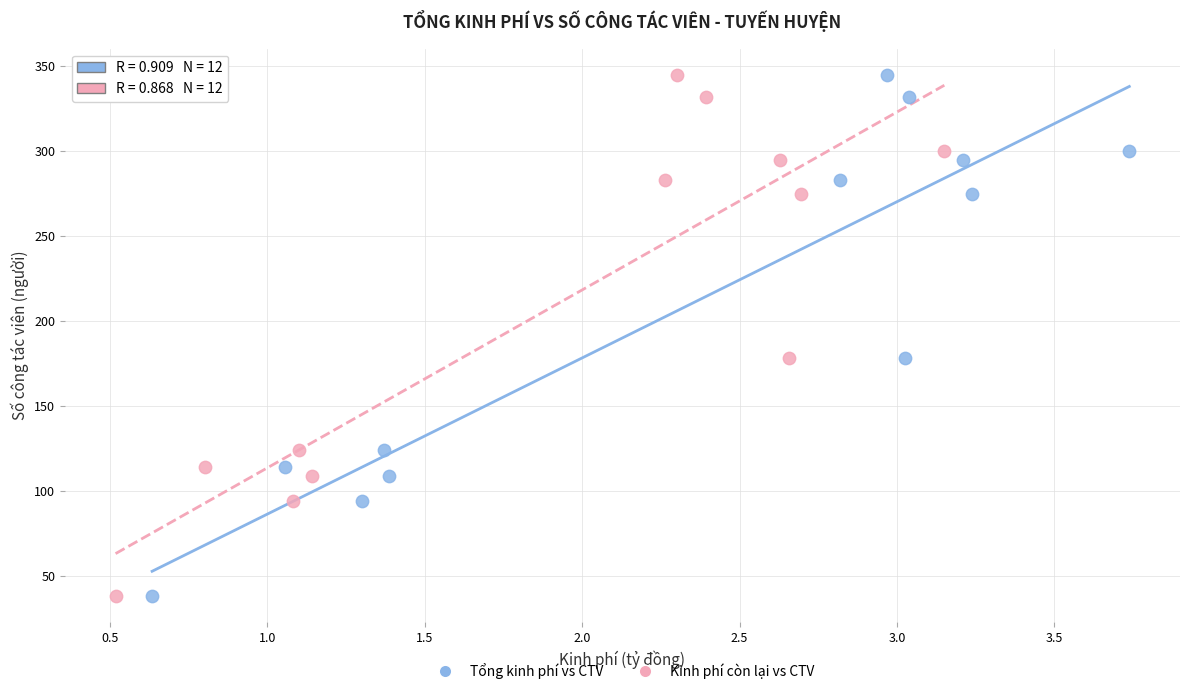

What are all the series names shown in the legend?

Tổng kinh phí vs CTV, Kinh phí còn lại vs CTV